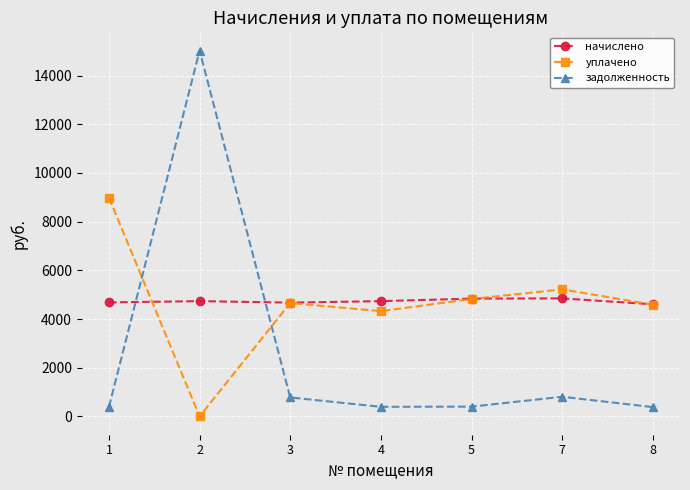

What is the sum of all уплачено values?

32594.5